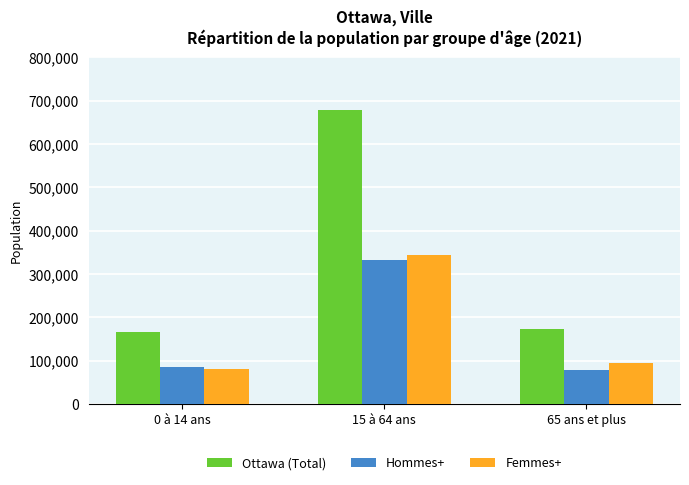

Which series has the largest range (max minus min)?

Ottawa (Total)